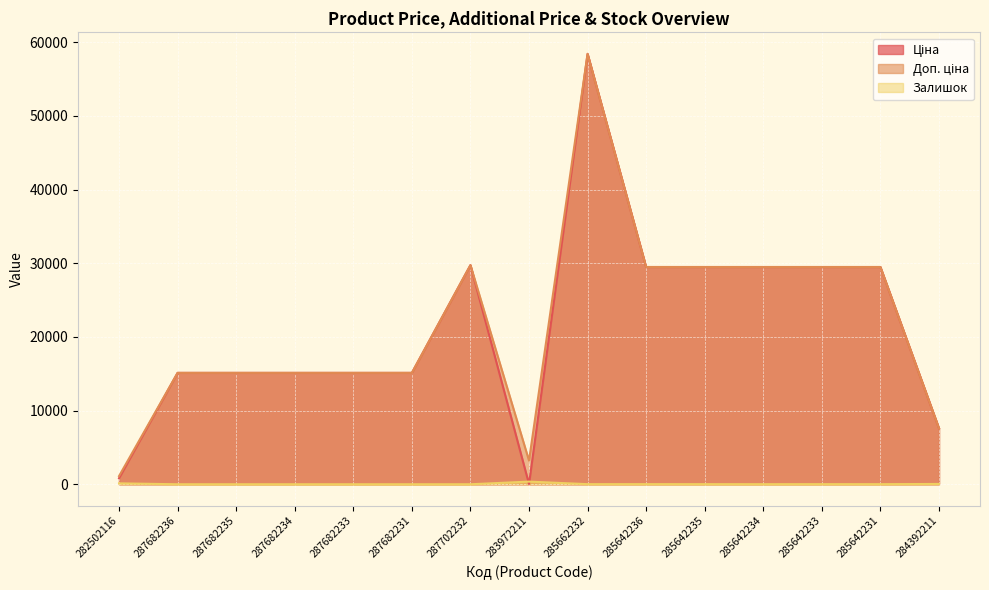

List the series in order of their peak value, lowest first.

Залишок, Ціна, Доп. ціна